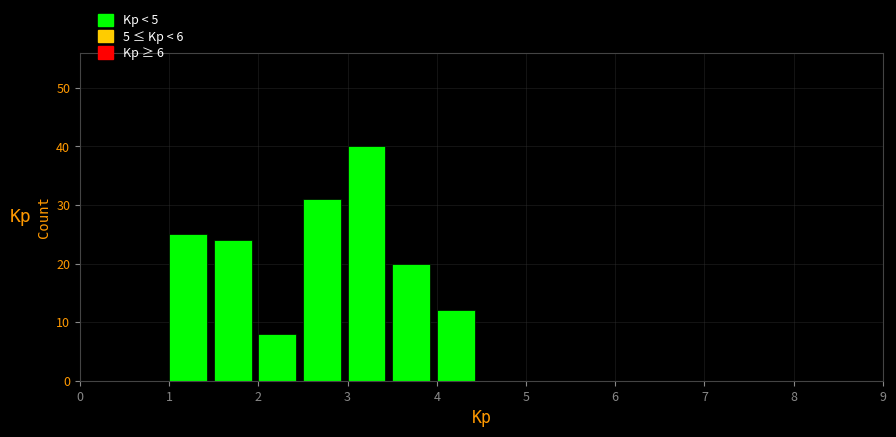

What is the height of the bar covering 3.0 to 3.5 on the x-axis? The values are not printed on the chart, so give them approximately, as read against the axis.

40